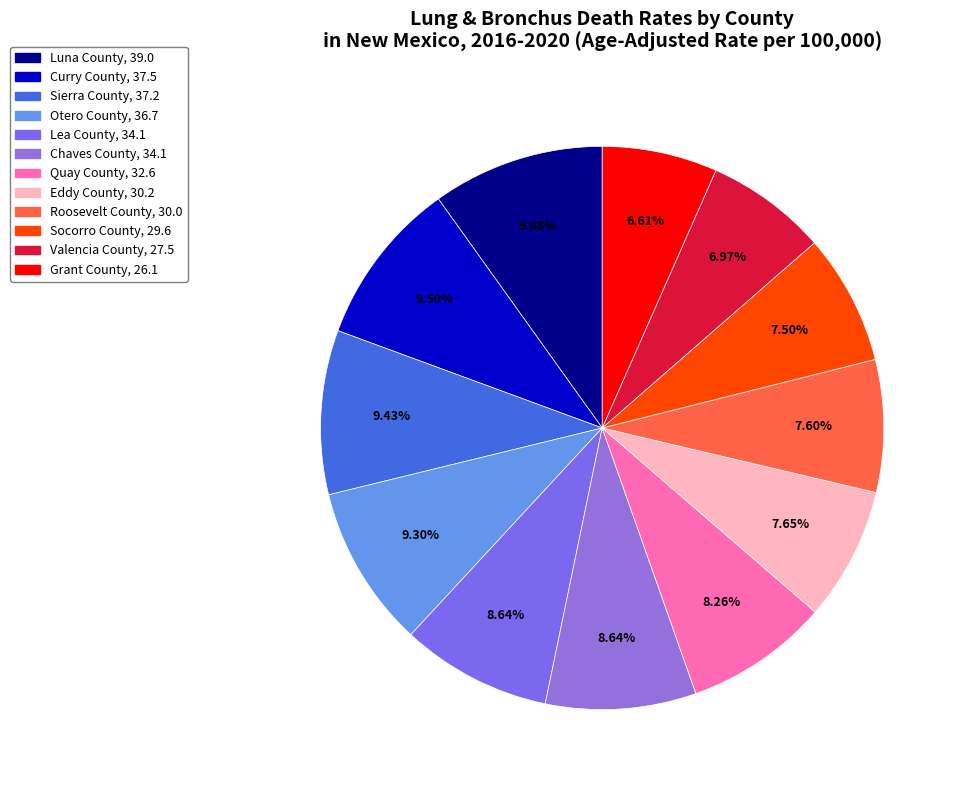

To the nearest percent, what percentage of the pie is Eddy County?

8%